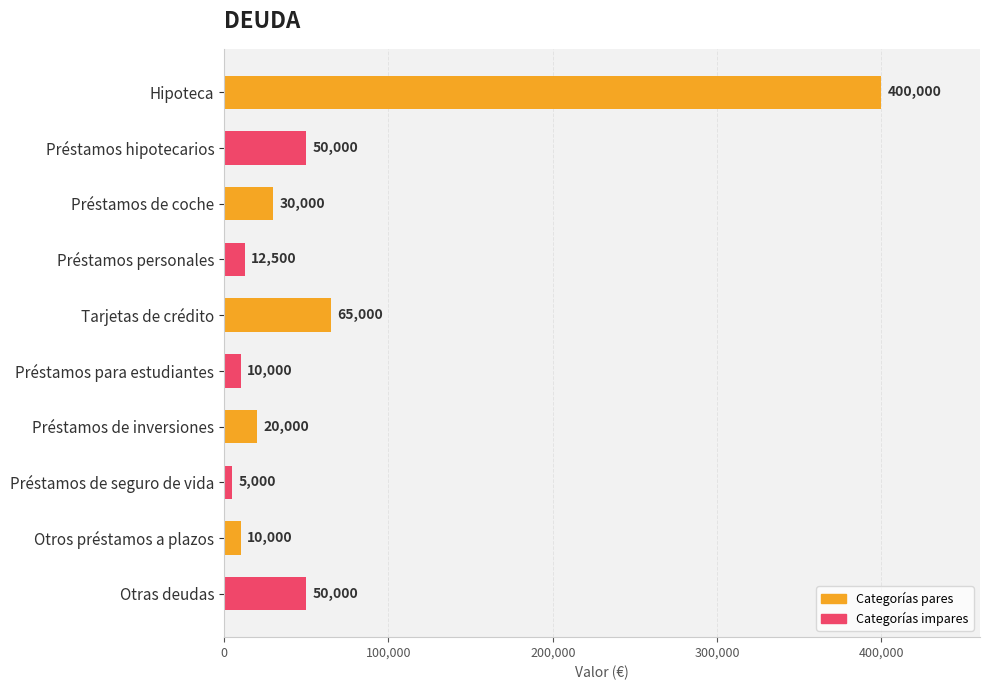

What is the difference between the second highest and minimum values?

60000